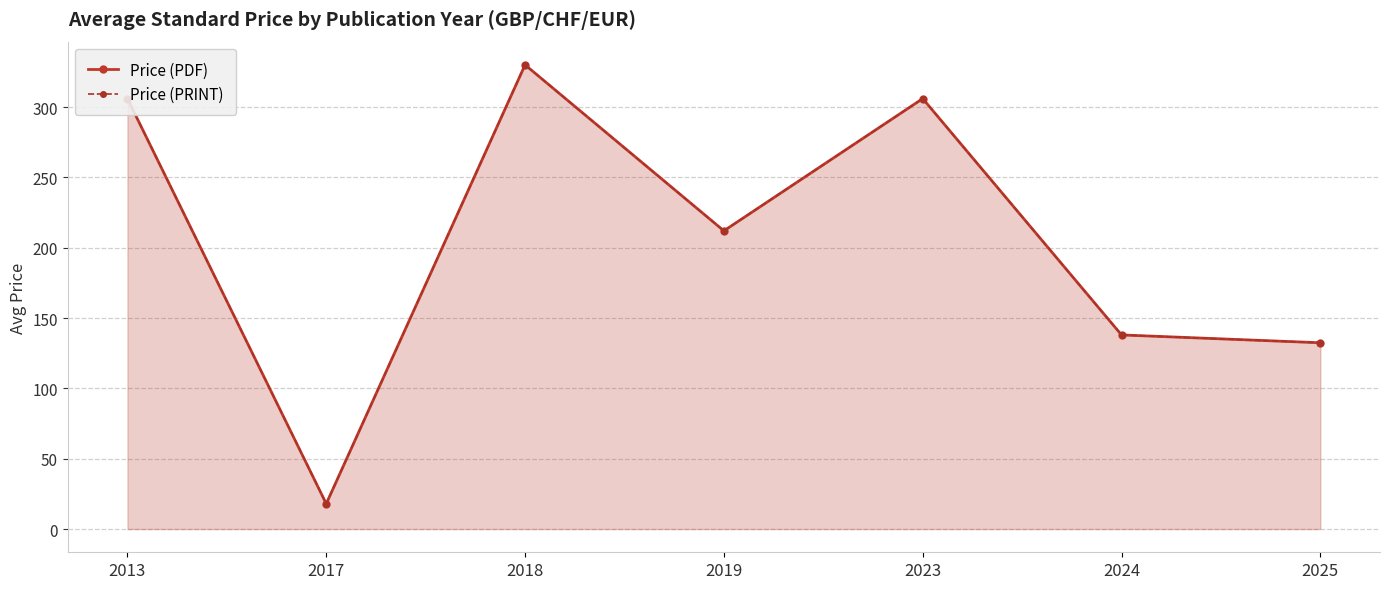

Between 2019 and 2024, which series saw the biggest shift?

Price (PDF)